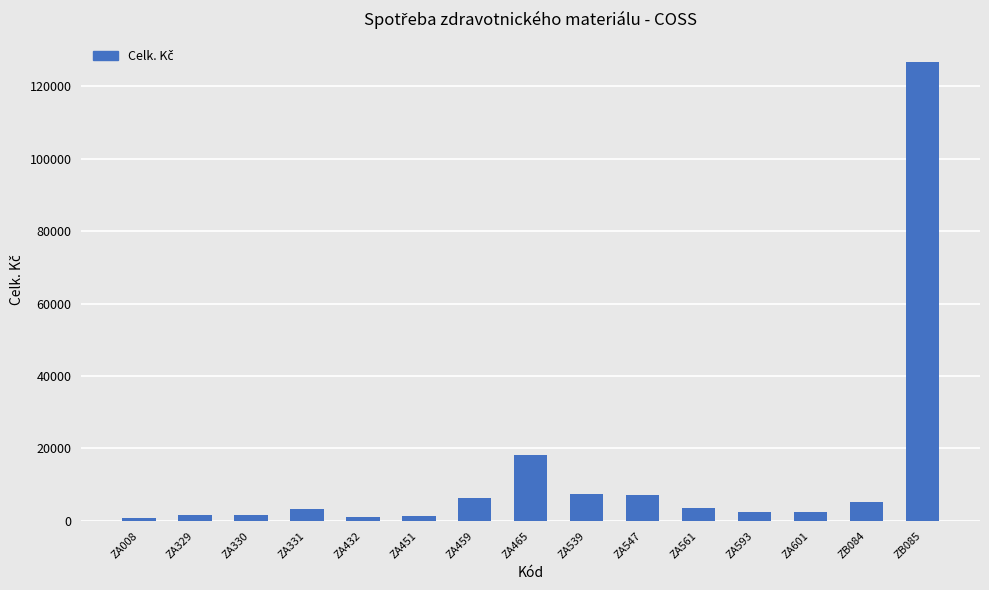

What is the value of the 14th bar from the left?

5146.2